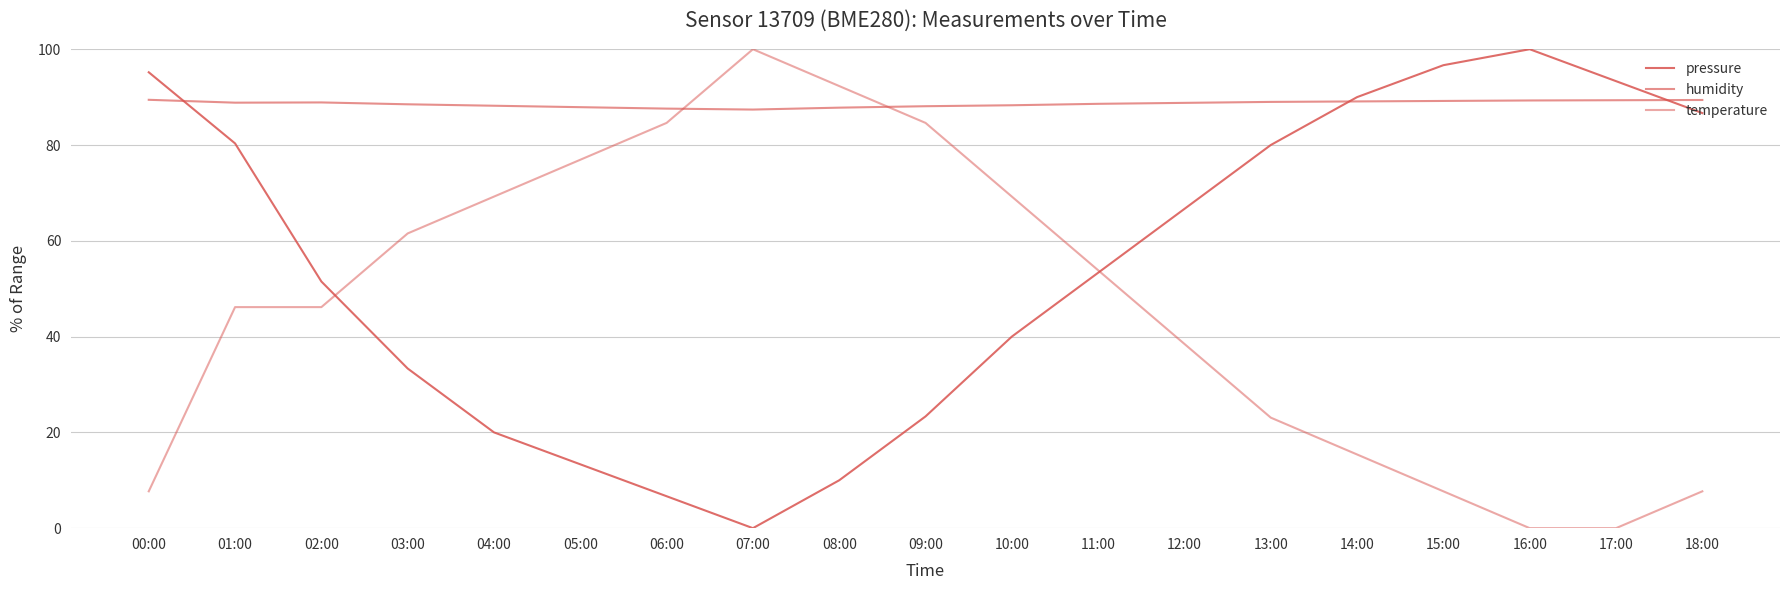

Is this an area chart (filled region under the line)?

No